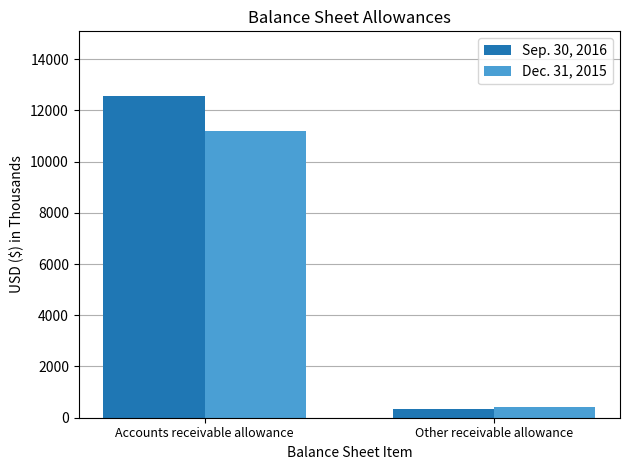

True or false: Sep. 30, 2016 has a value of 3612 at Accounts receivable allowance.

False